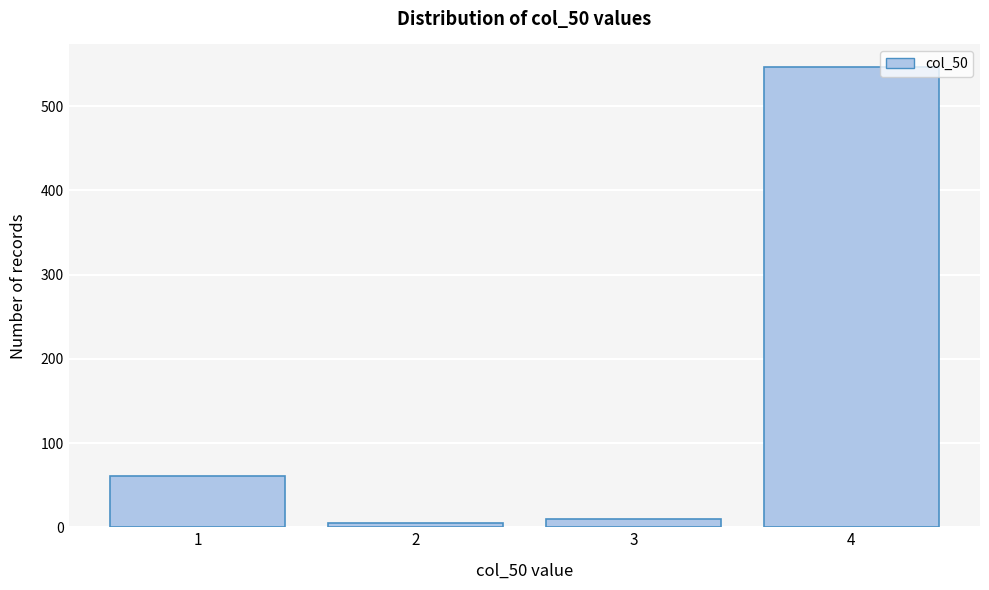

Reading right to left, transcribe all the data shown in this chart.

546	10	5	61